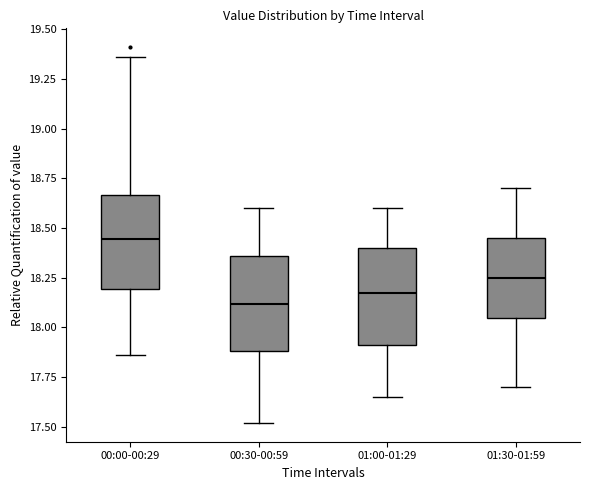

Reading left to right, read every box against the y-axis: the position of its median line, the range the box covers, and the ends of its whiskers. The values are not printed on the chart, so give them approximately, as read against the axis.

00:00-00:29: median 18.45, box 18.20 to 18.65, whiskers 17.85 to 19.35
00:30-00:59: median 18.10, box 17.90 to 18.35, whiskers 17.50 to 18.60
01:00-01:29: median 18.20, box 17.90 to 18.40, whiskers 17.65 to 18.60
01:30-01:59: median 18.25, box 18.05 to 18.45, whiskers 17.70 to 18.70